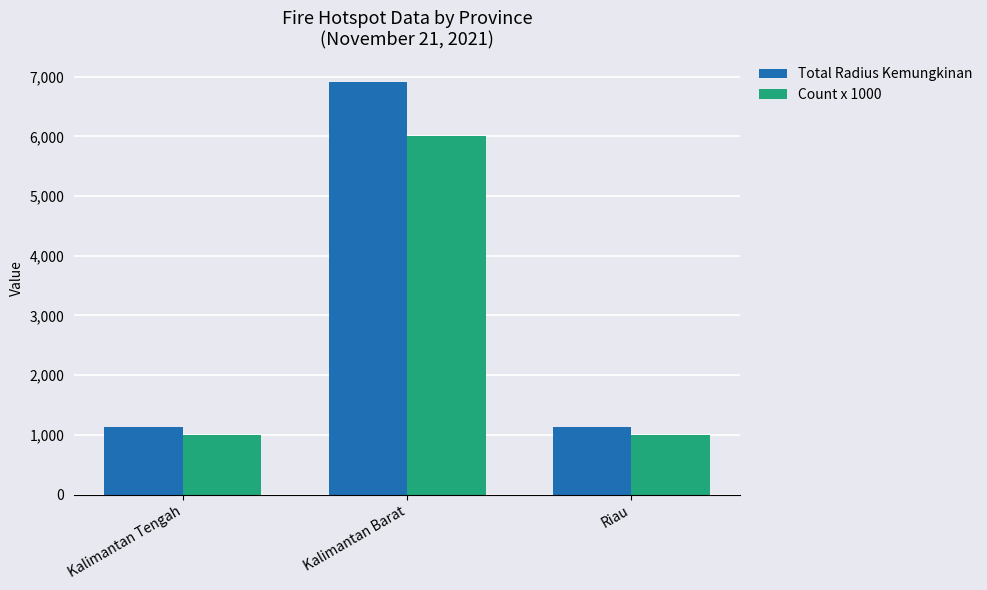

Read the Count x 1000 value at Kalimantan Tengah, to the nearest 10.

1000